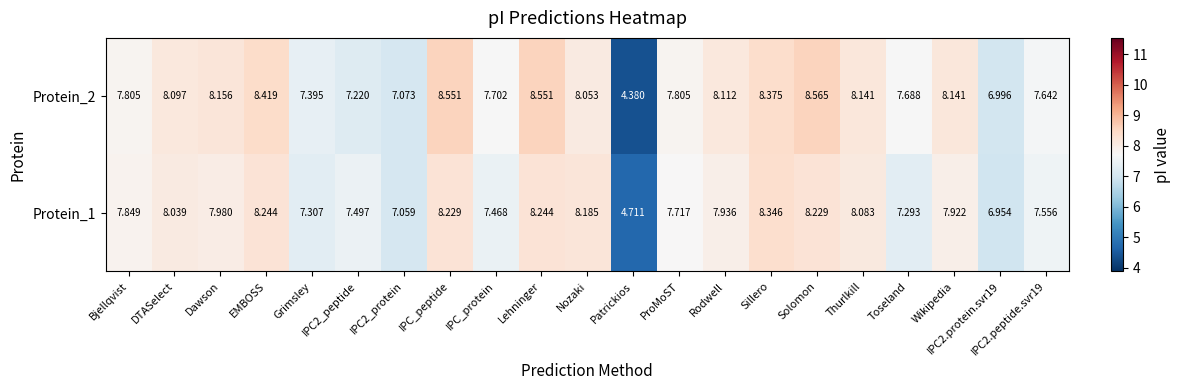

Which series has the largest range (max minus min)?

Protein_2